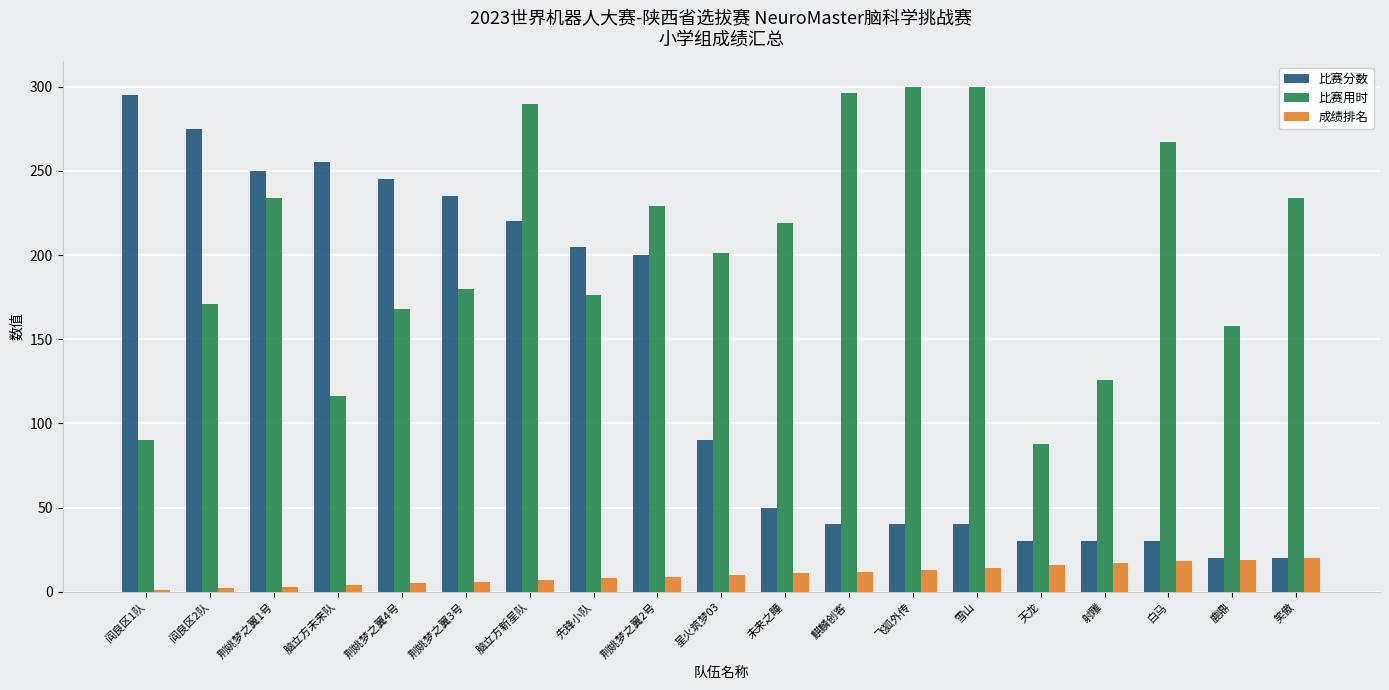

What is the difference between the maximum and second lowest values in the 比赛分数 series?

275.0